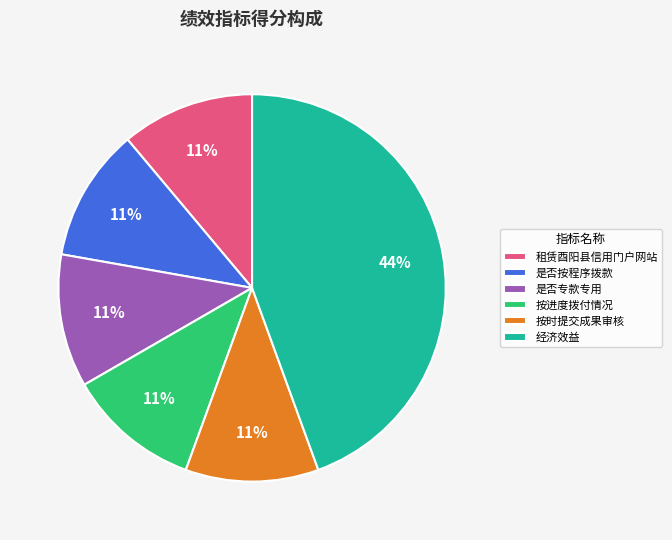

Approximately how many times larger is the value at 按时提交成果审核 compared to 按进度拨付情况?

1.0